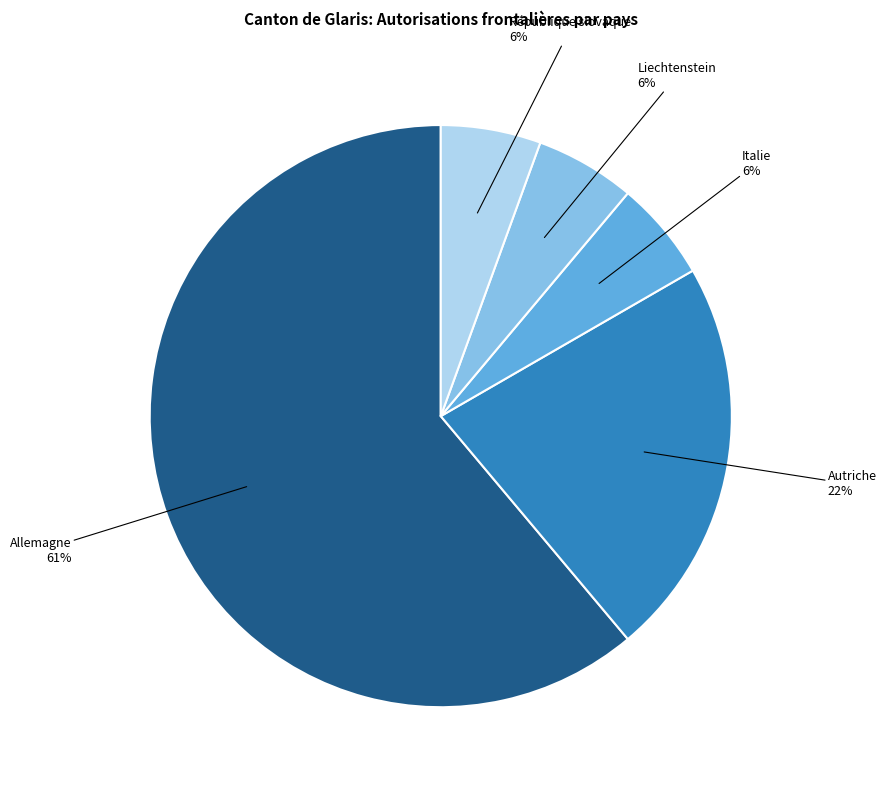

Is there a majority slice in this chart?

Yes